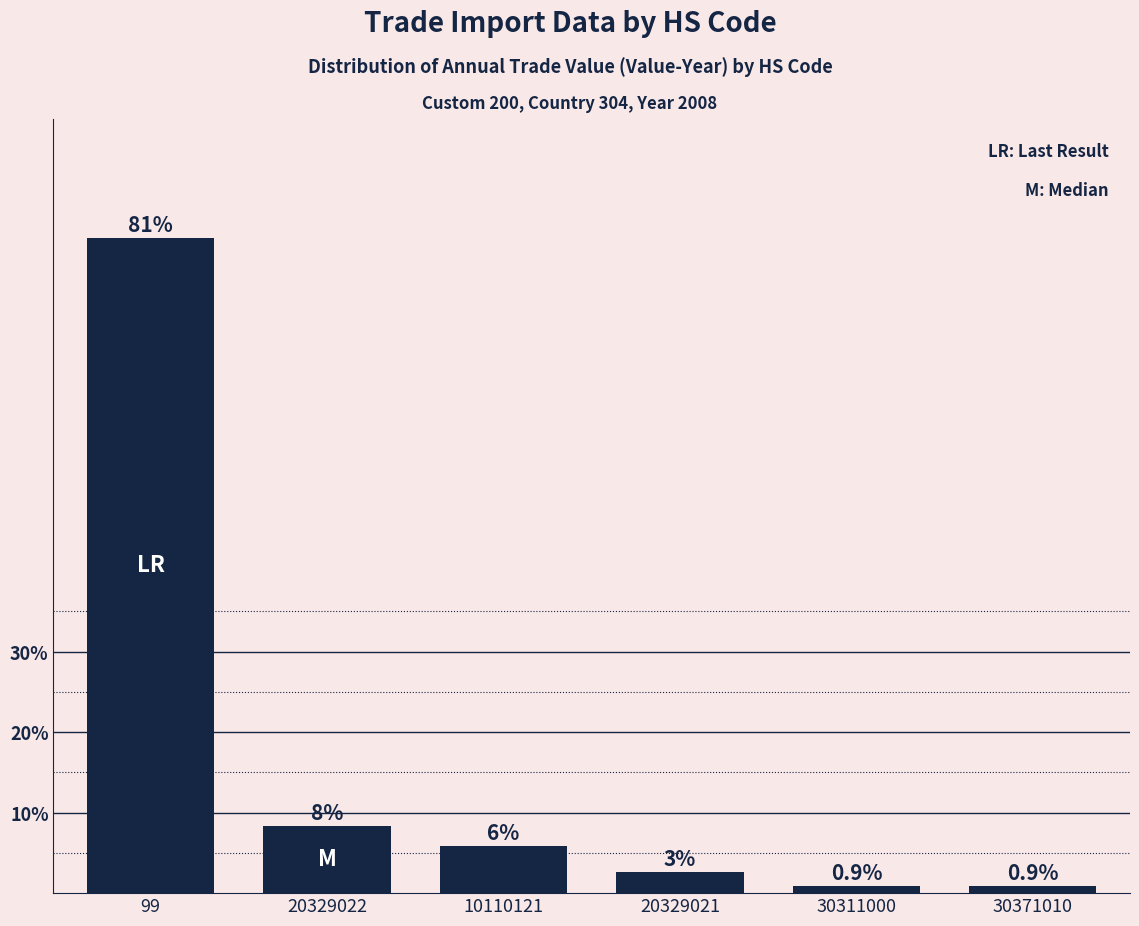

What is the greatest value displayed?

81.4